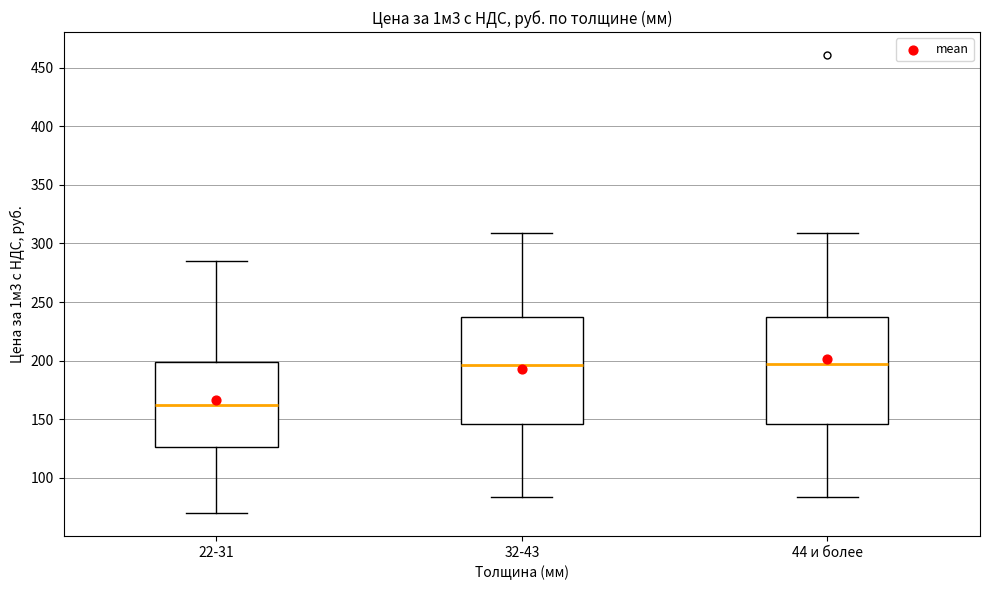

Where does the lower whisker of the box for 22-31 end on the y-axis? The values are not printed on the chart, so give them approximately, as read against the axis.

70